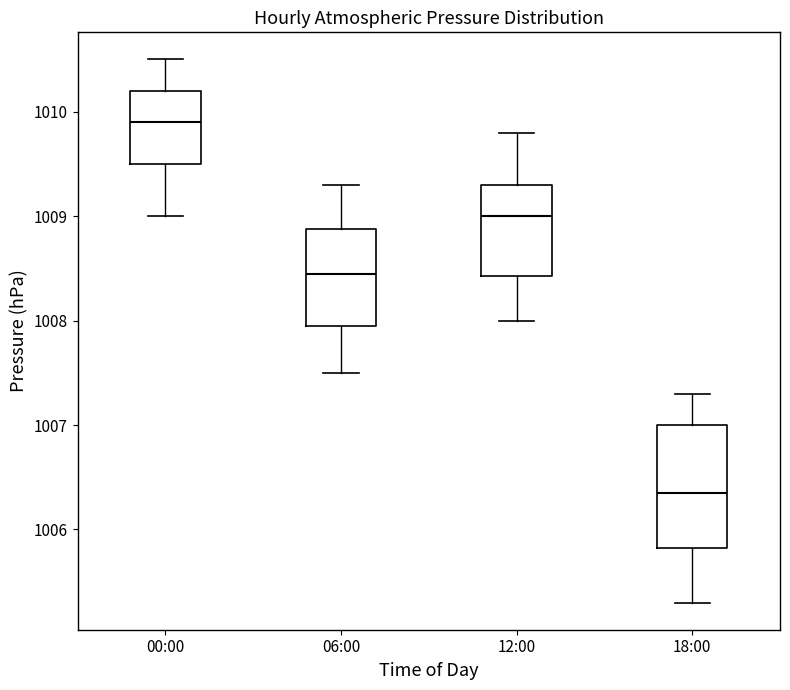

Which box is the tallest, from its lower edge to its upper edge?

18:00